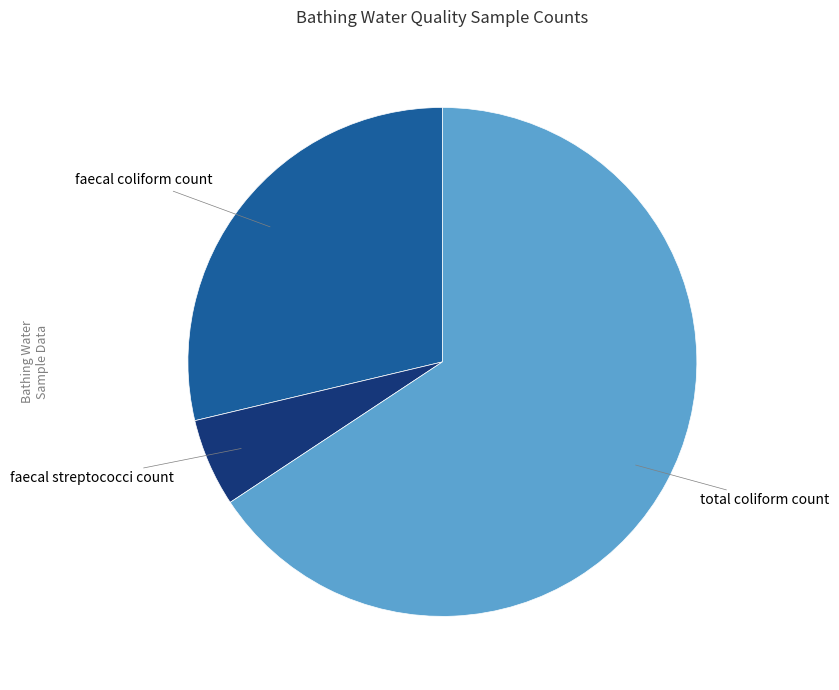

Rank the categories by value from lowest to highest.

faecal streptococci count, faecal coliform count, total coliform count